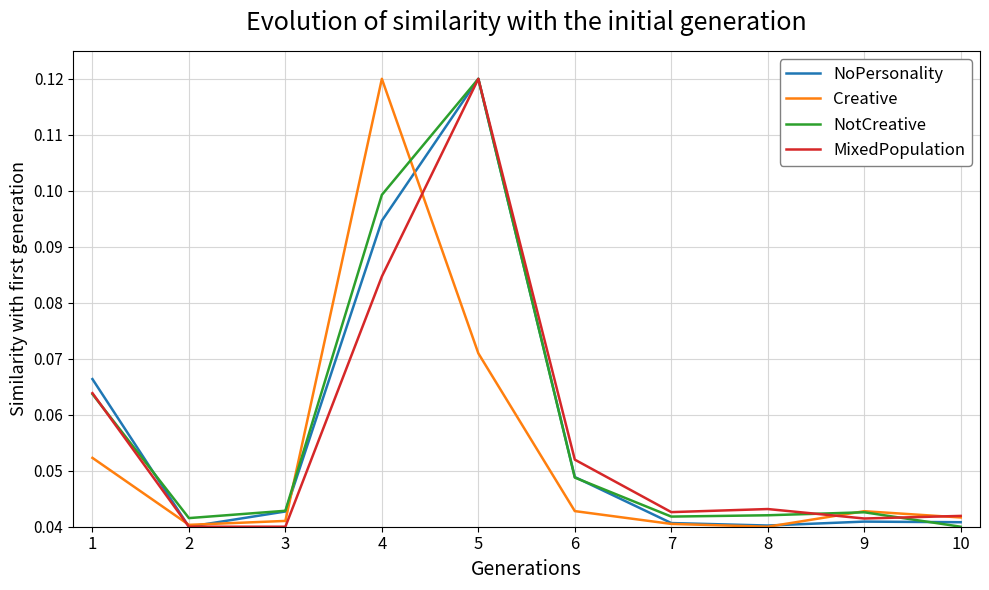

At which label does Creative reach its peak?

4